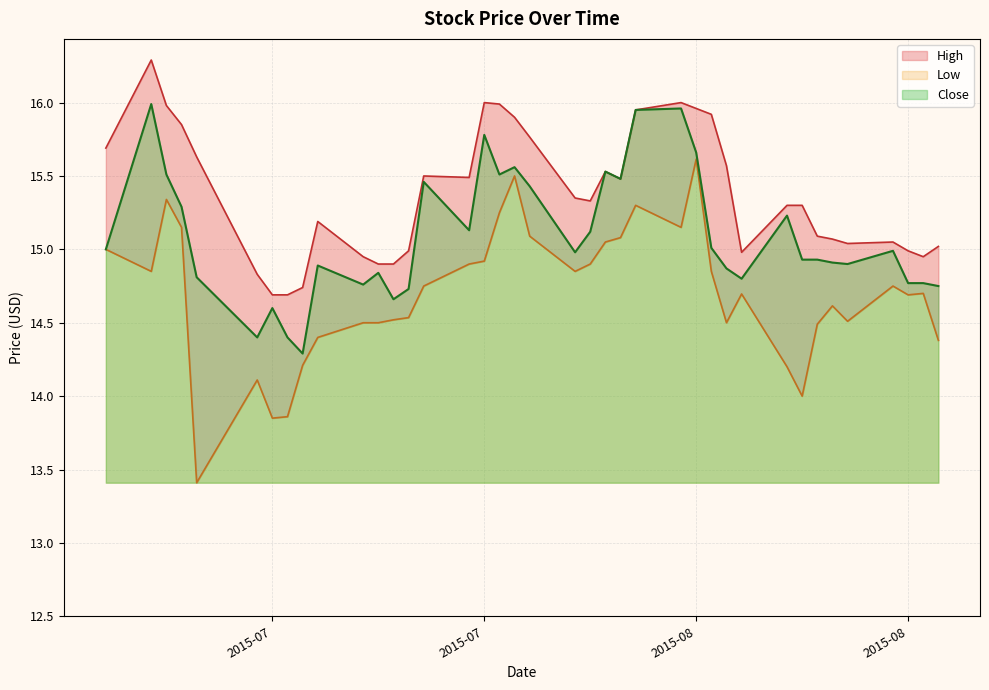

At how many categories does at least one series exceed 13?

39